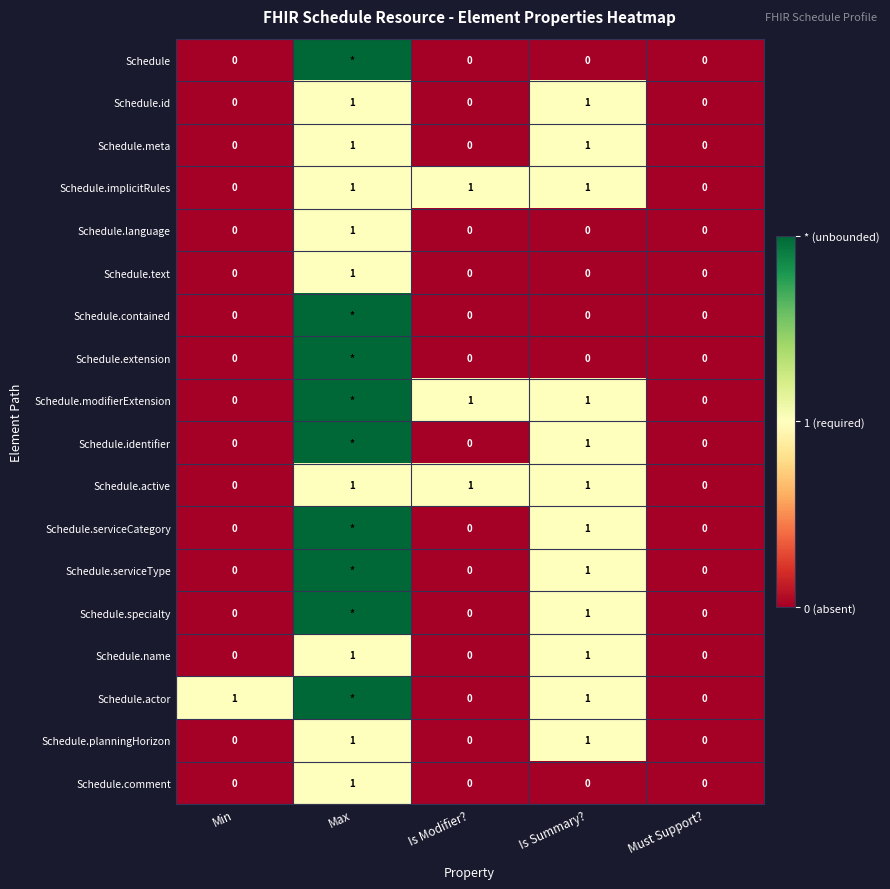

How many data points does each series have?

5